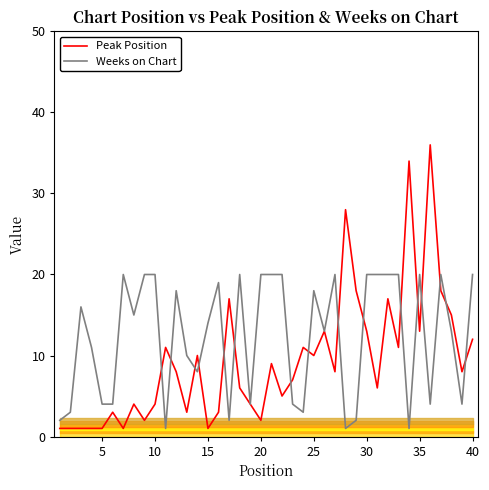

The value of Peak Position at 30 is 1. True or false?

False